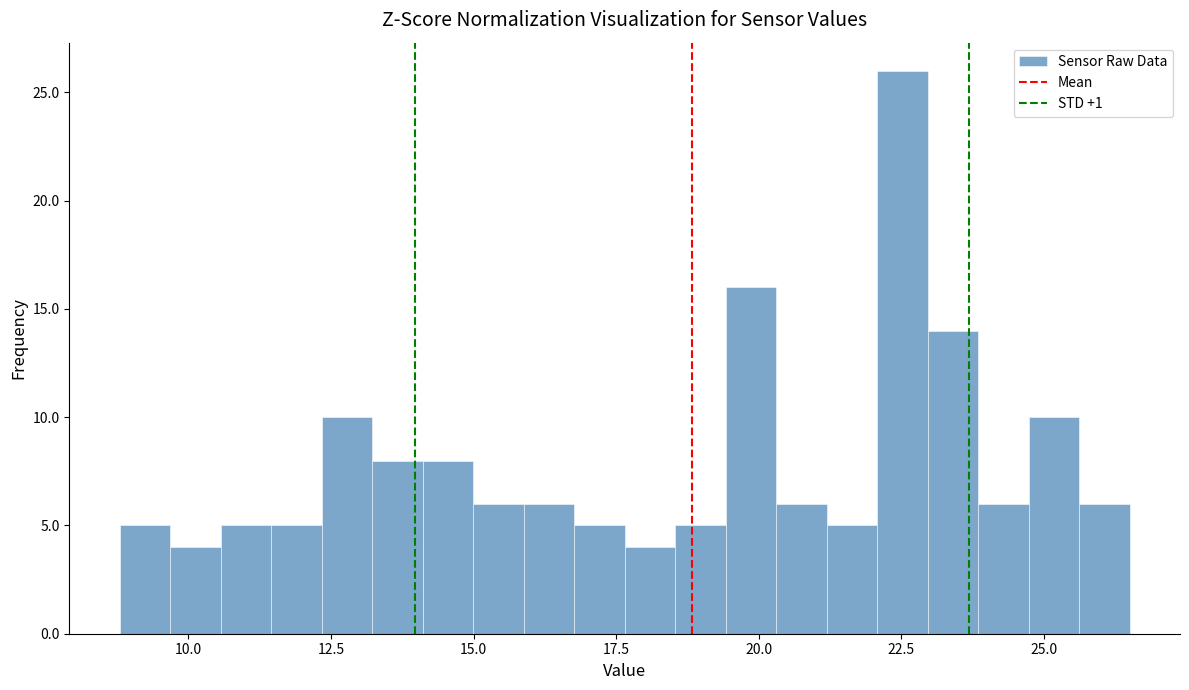

Read against the x-axis, roughly where is the centre of the tallest bar?

22.5